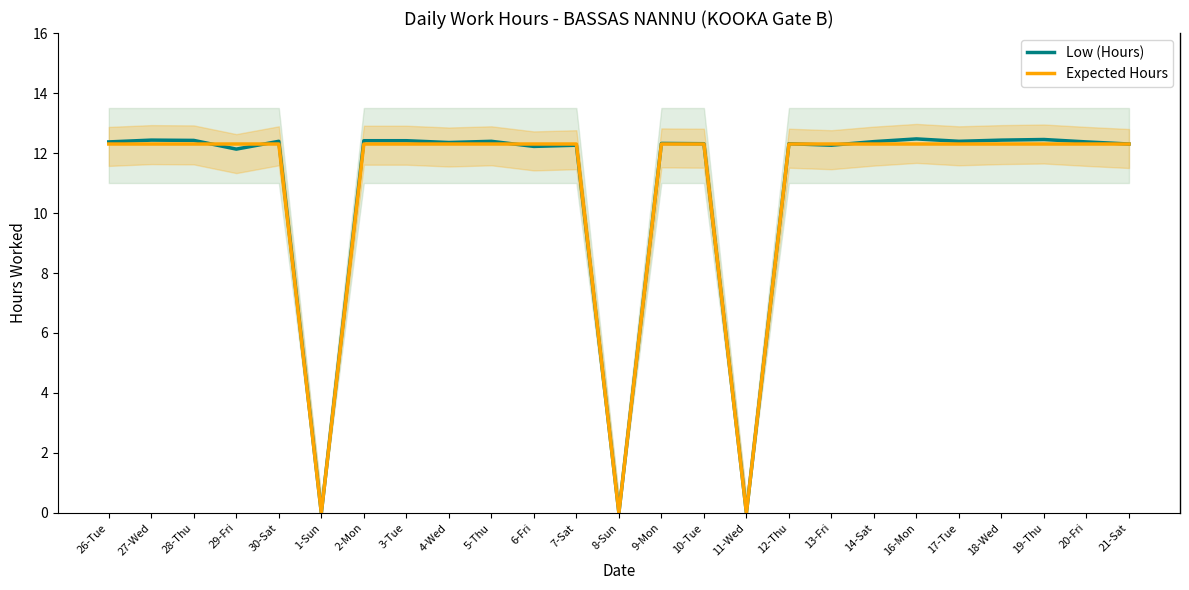

Reading left to right, what are all the values shown in this chart?

Low (Hours): 26-Tue=12.4	27-Wed=12.4	28-Thu=12.4	29-Fri=12.1	30-Sat=12.4	1-Sun=0.0	2-Mon=12.4	3-Tue=12.4	4-Wed=12.3	5-Thu=12.4	6-Fri=12.2	7-Sat=12.3	8-Sun=0.0	9-Mon=12.3	10-Tue=12.3	11-Wed=0.0	12-Thu=12.3	13-Fri=12.3	14-Sat=12.4	16-Mon=12.5	17-Tue=12.4	18-Wed=12.4	19-Thu=12.4	20-Fri=12.4	21-Sat=12.3
Expected Hours: 26-Tue=12.3	27-Wed=12.3	28-Thu=12.3	29-Fri=12.3	30-Sat=12.3	1-Sun=0.0	2-Mon=12.3	3-Tue=12.3	4-Wed=12.3	5-Thu=12.3	6-Fri=12.3	7-Sat=12.3	8-Sun=0.0	9-Mon=12.3	10-Tue=12.3	11-Wed=0.0	12-Thu=12.3	13-Fri=12.3	14-Sat=12.3	16-Mon=12.3	17-Tue=12.3	18-Wed=12.3	19-Thu=12.3	20-Fri=12.3	21-Sat=12.3